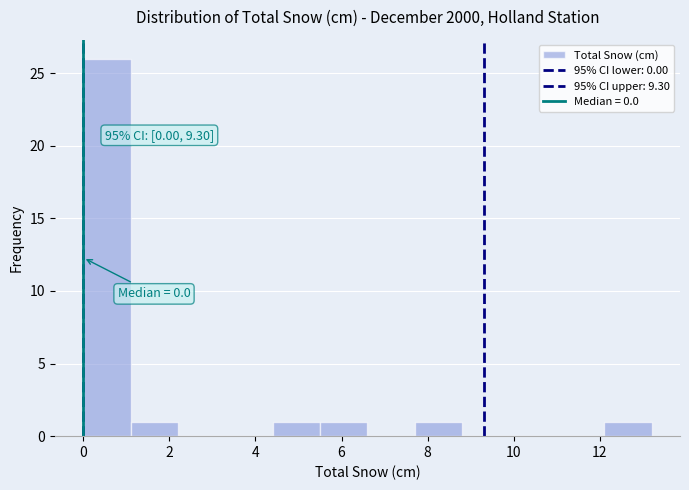

Over which range of the x-axis is the bar tallest?

0.0 to 1.1